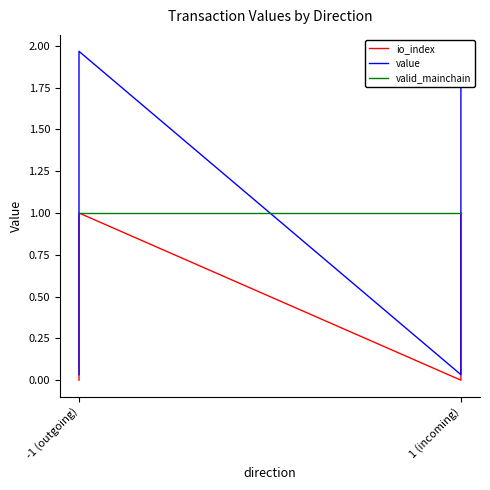

Which series changed the most between -1 (outgoing) and 1 (incoming)?

value